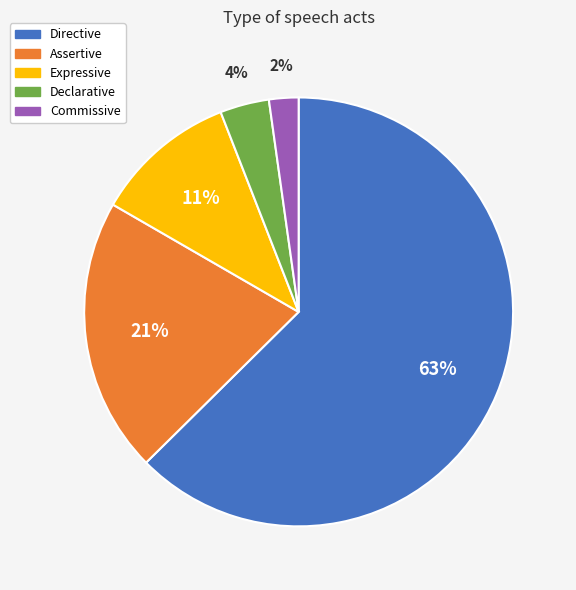

What is the largest slice in the pie chart?

Directive